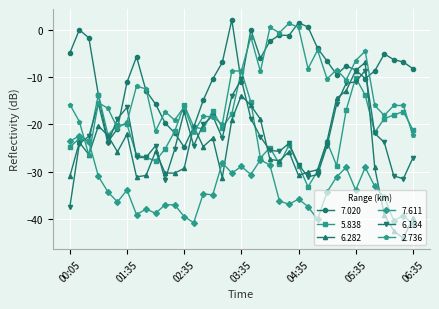

How many data points does each series have?

37